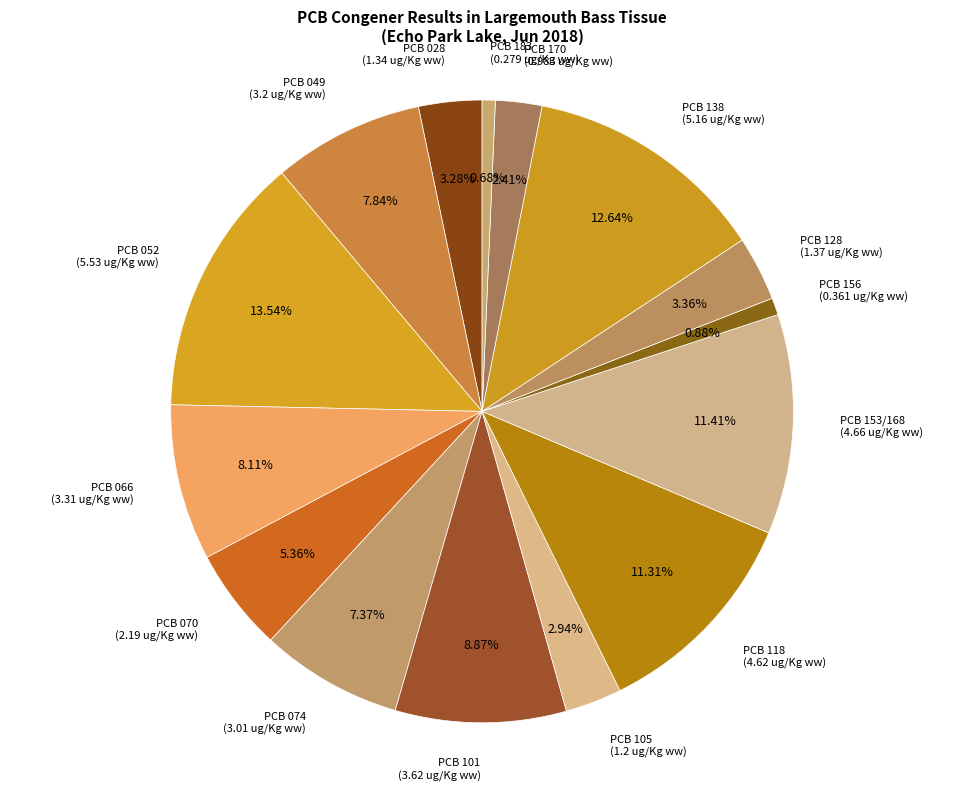

To the nearest percent, what is the difference between the PCB 153/168 and PCB 128 slice percentages?

8%